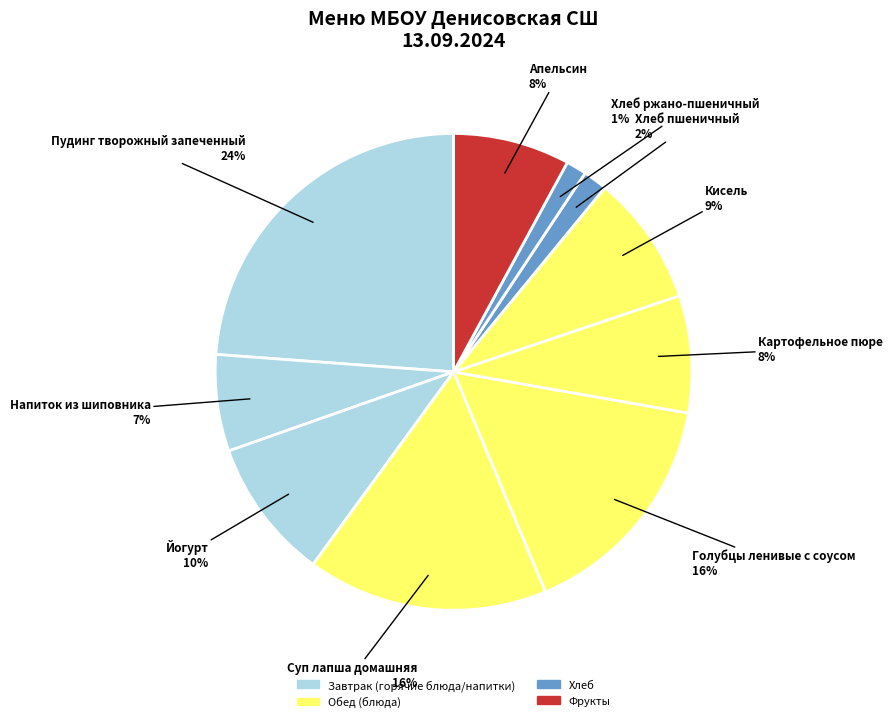

To the nearest percent, what is the average slice percentage?

10%